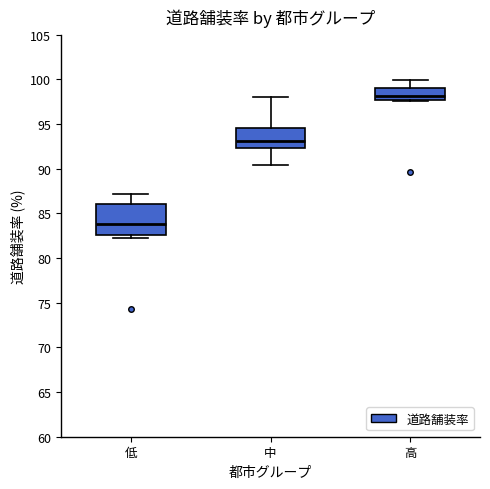

Reading left to right, read every box against the y-axis: the position of its median line, the range the box covers, and the ends of its whiskers. The values are not printed on the chart, so give them approximately, as read against the axis.

低: median 84.0, box 82.5 to 86.0, whiskers 82.0 to 87.0
中: median 93.0, box 92.5 to 94.5, whiskers 90.5 to 98.0
高: median 98.0, box 97.5 to 99.0, whiskers 97.5 to 100.0